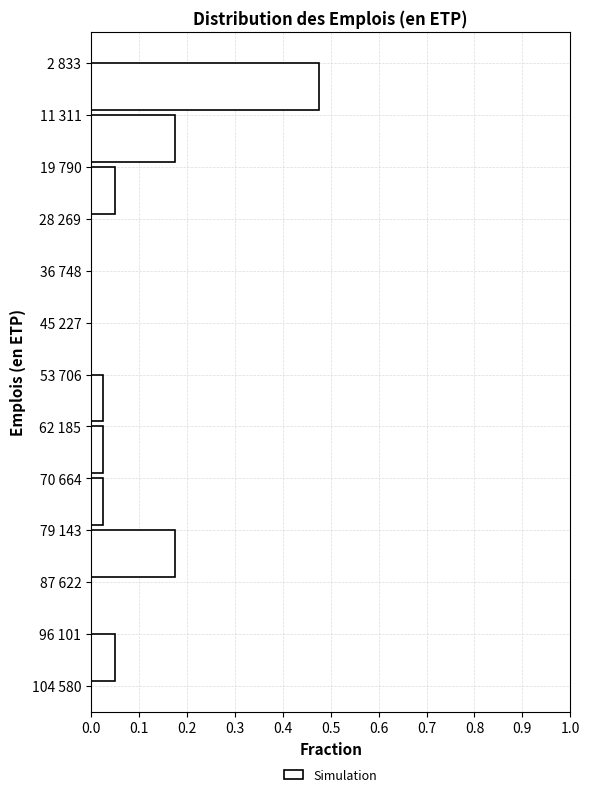

True or false: the data shows -0.2 at 87 622.

False